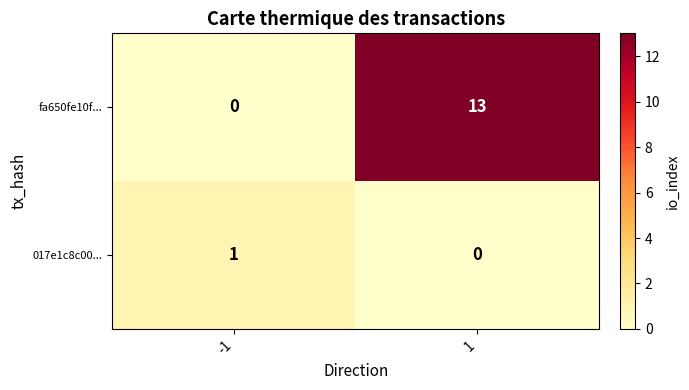

Reading left to right, list all the values displayed in this chart.

fa650fe10f...: 0	13
017e1c8c00...: 1	0